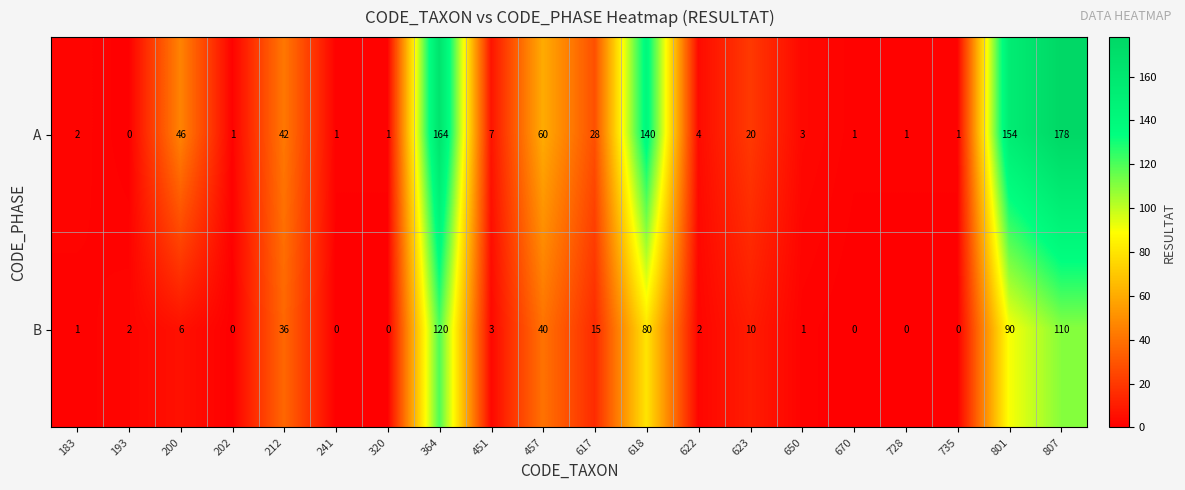

How many series are shown in this chart?

2